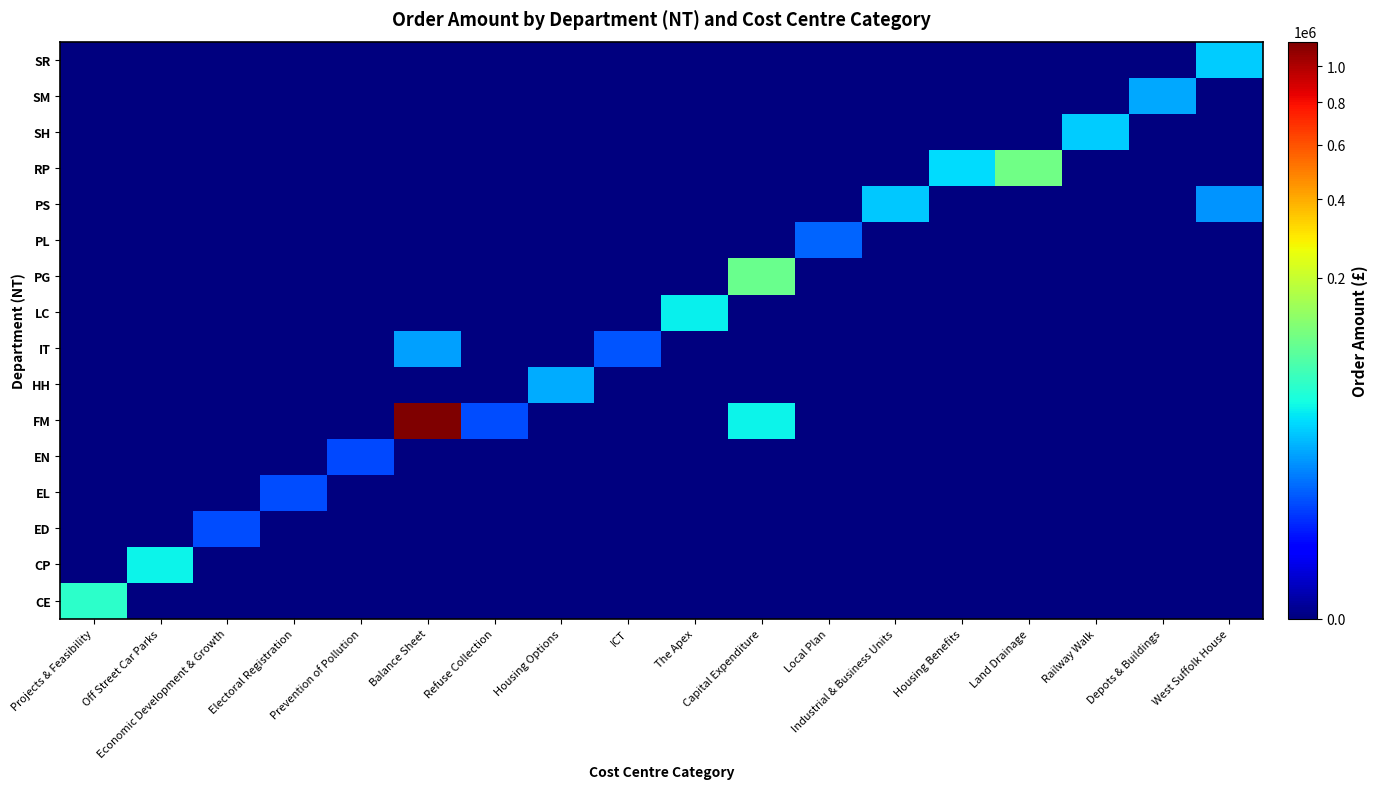

What is the spread (max minus min) of values at West Suffolk House?

28000.0